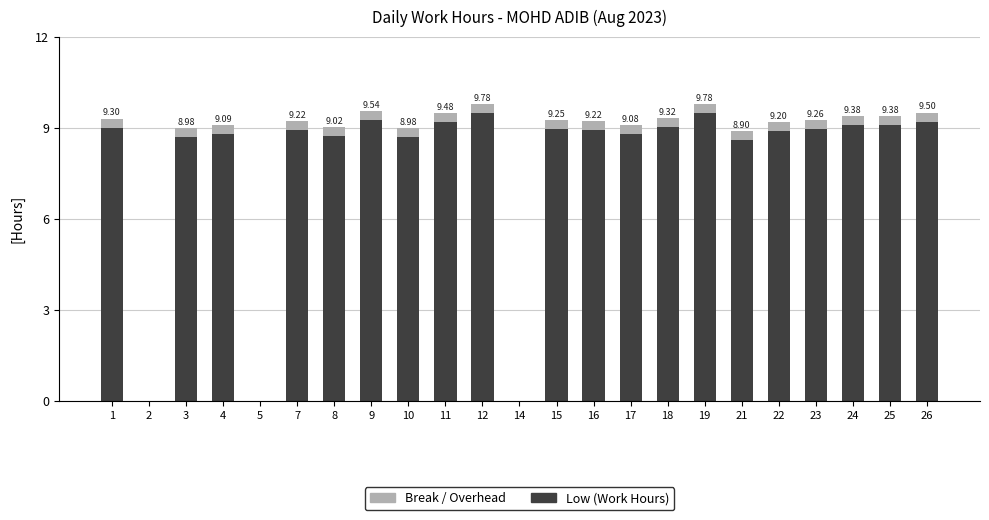

What is the total value across all series at 19?

9.8